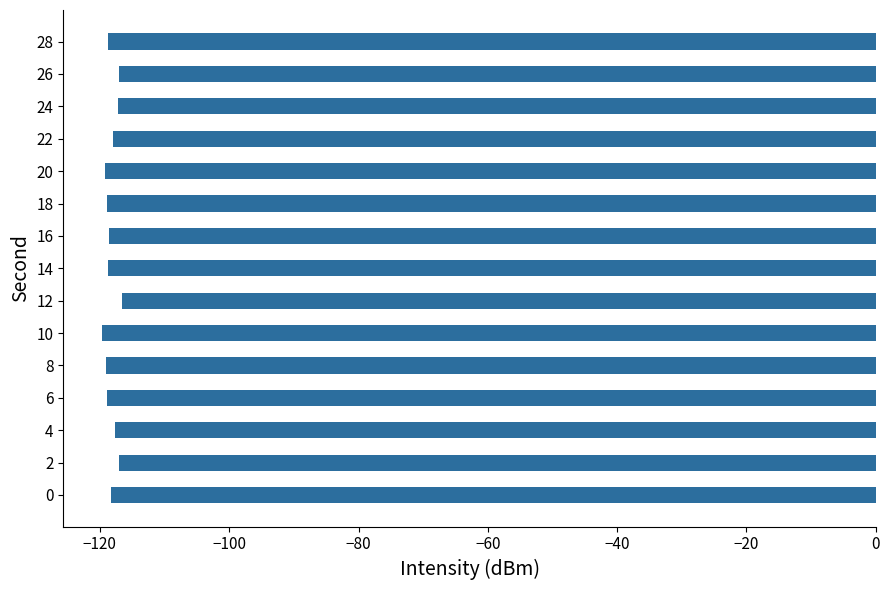

Is it true that the value at 16 is -189.7?

False